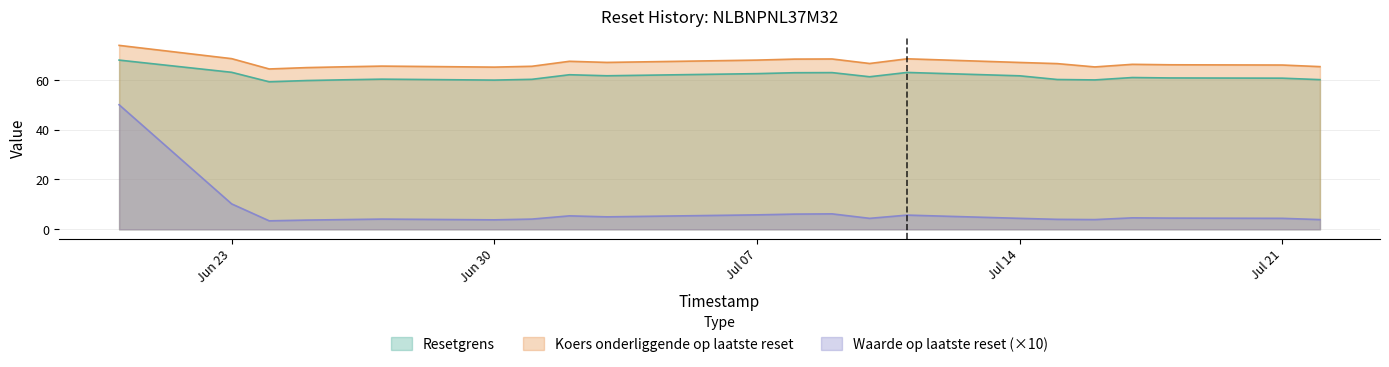

True or false: Koers onderliggende op laatste reset and Resetgrens cross at least once.

False